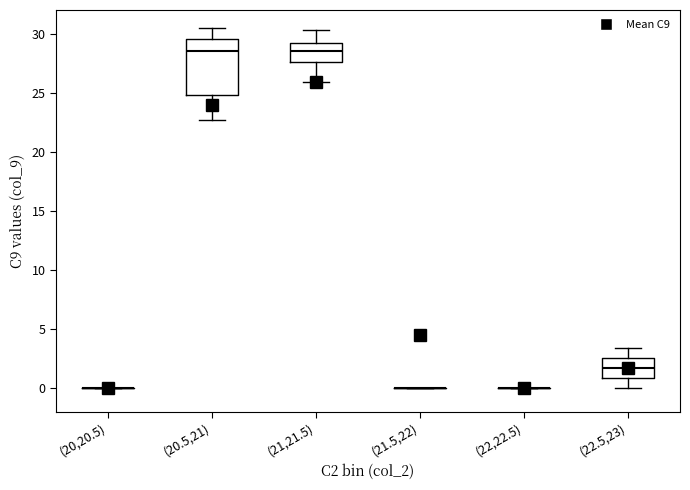

Reading left to right, read every box against the y-axis: the position of its median line, the range the box covers, and the ends of its whiskers. The values are not printed on the chart, so give them approximately, as read against the axis.

(20,20.5): box collapsed to a line at 0.0, whiskers 0.0 to 0.0
(20.5,21): median 28.5, box 25.0 to 29.5, whiskers 22.5 to 30.5
(21,21.5): median 28.5, box 27.5 to 29.0, whiskers 26.0 to 30.5
(21.5,22): box collapsed to a line at 0.0, whiskers 0.0 to 0.0
(22,22.5): box collapsed to a line at 0.0, whiskers 0.0 to 0.0
(22.5,23): median 1.5, box 1.0 to 2.5, whiskers 0.0 to 3.5